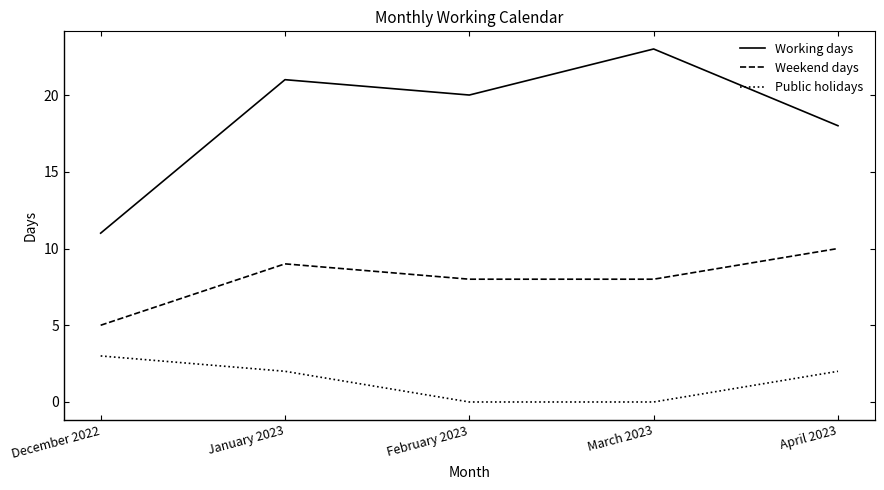

List the series in order of their peak value, lowest first.

Public holidays, Weekend days, Working days